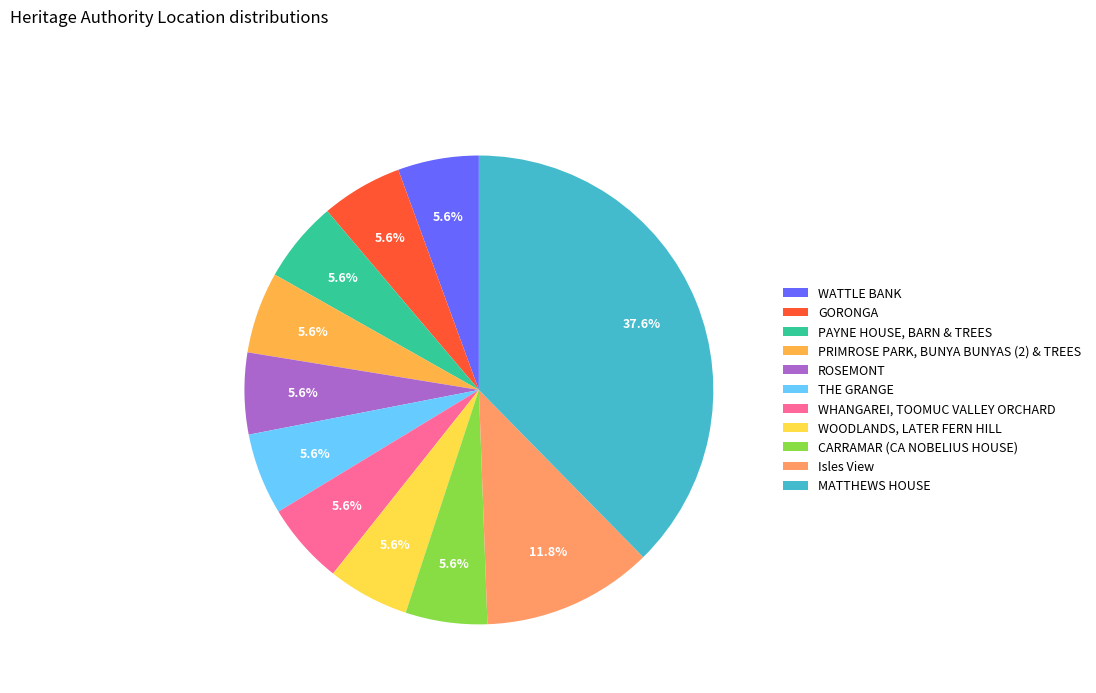

What is the ratio of the value at PAYNE HOUSE, BARN & TREES to the value at Isles View?

0.5